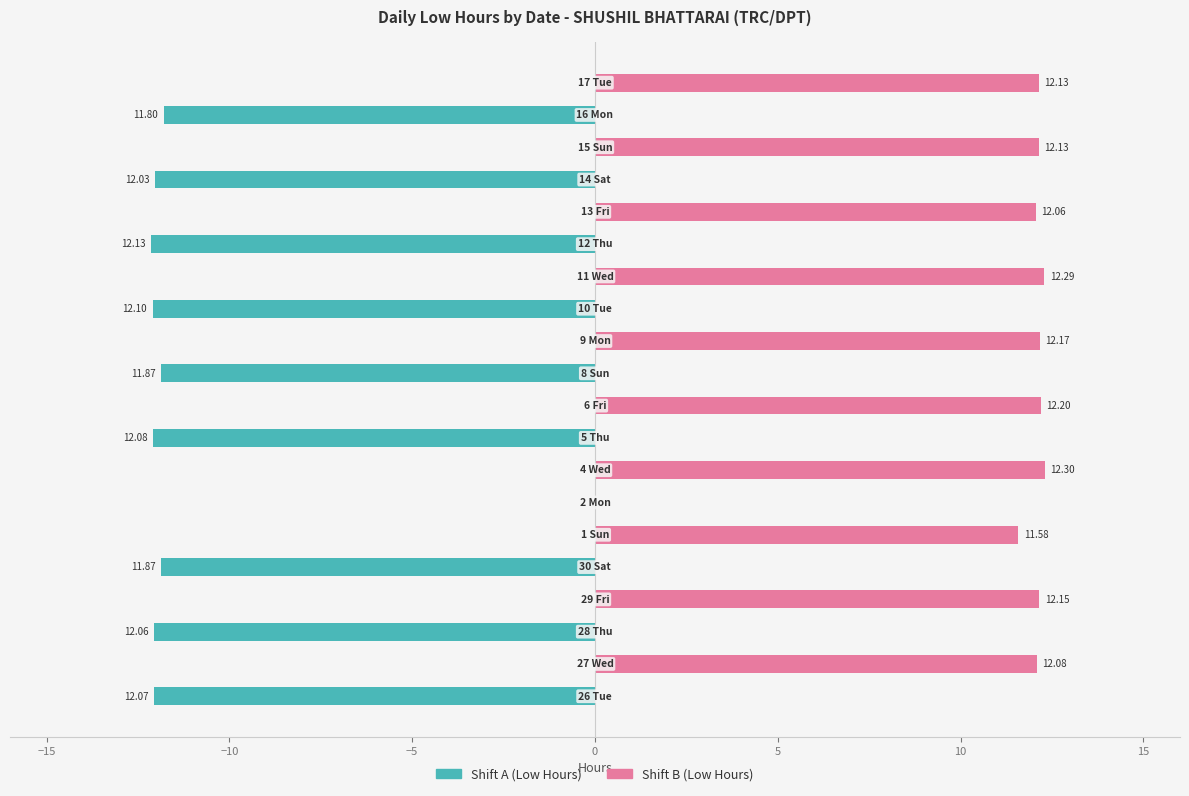

What are all the series names shown in the legend?

Shift A (Low Hours), Shift B (Low Hours)